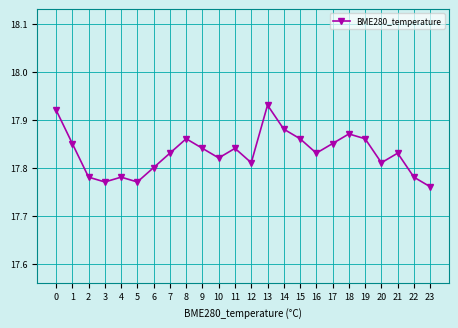

True or false: the data shows 17.8 at 9.

True